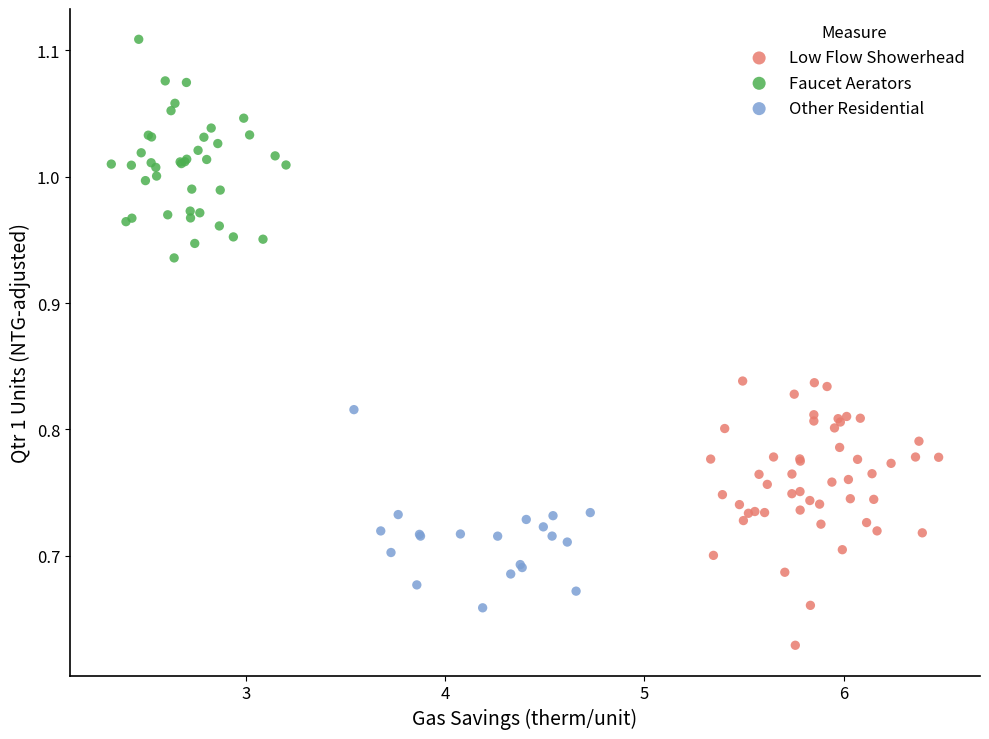

Which series contains the highest Y value?

Faucet Aerators